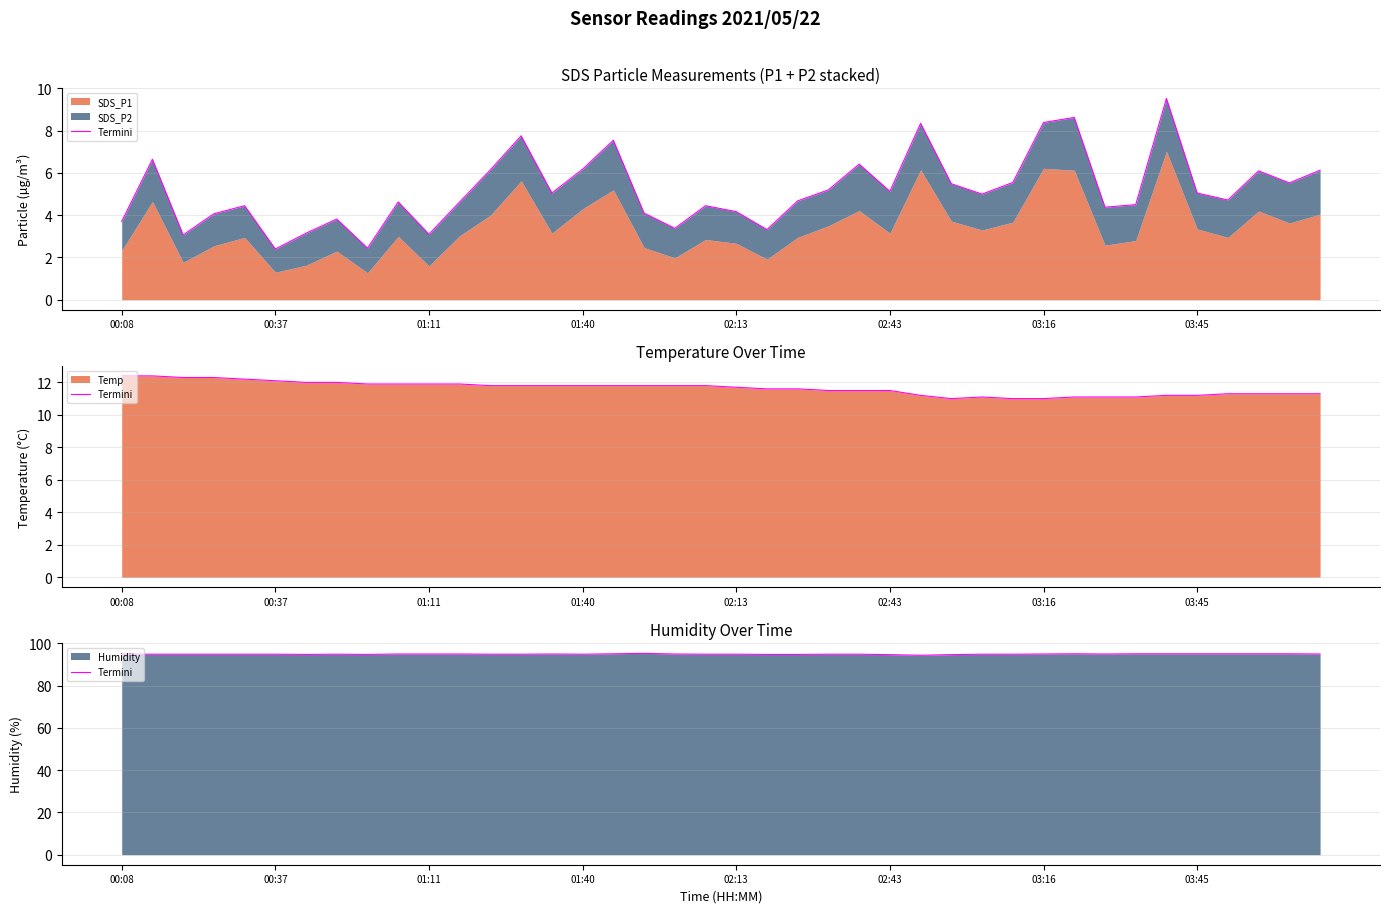

What is the maximum value shown in the chart?

95.3